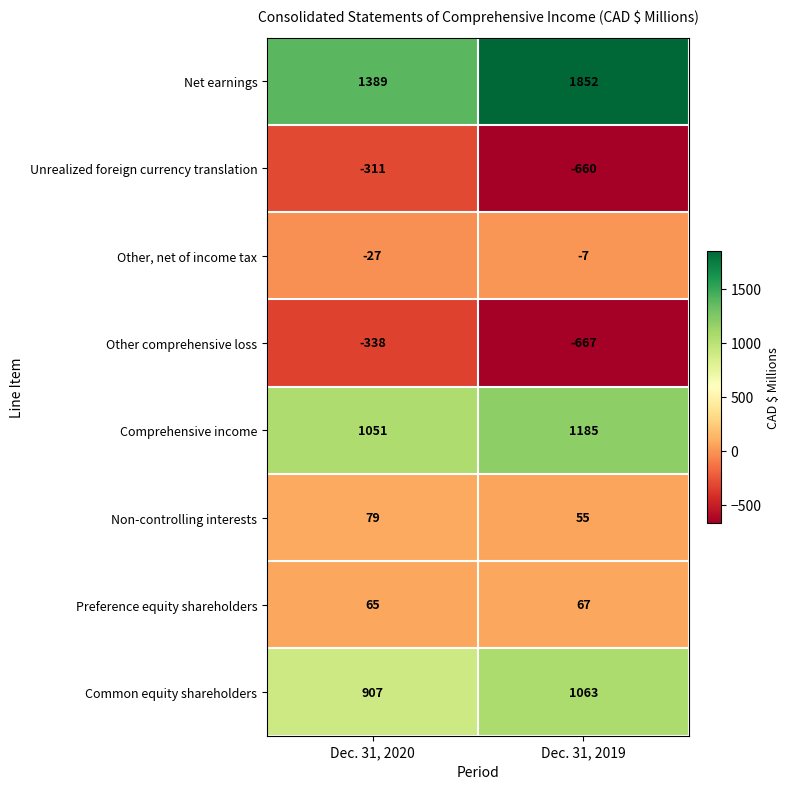

Count the number of categories in the chart.

2